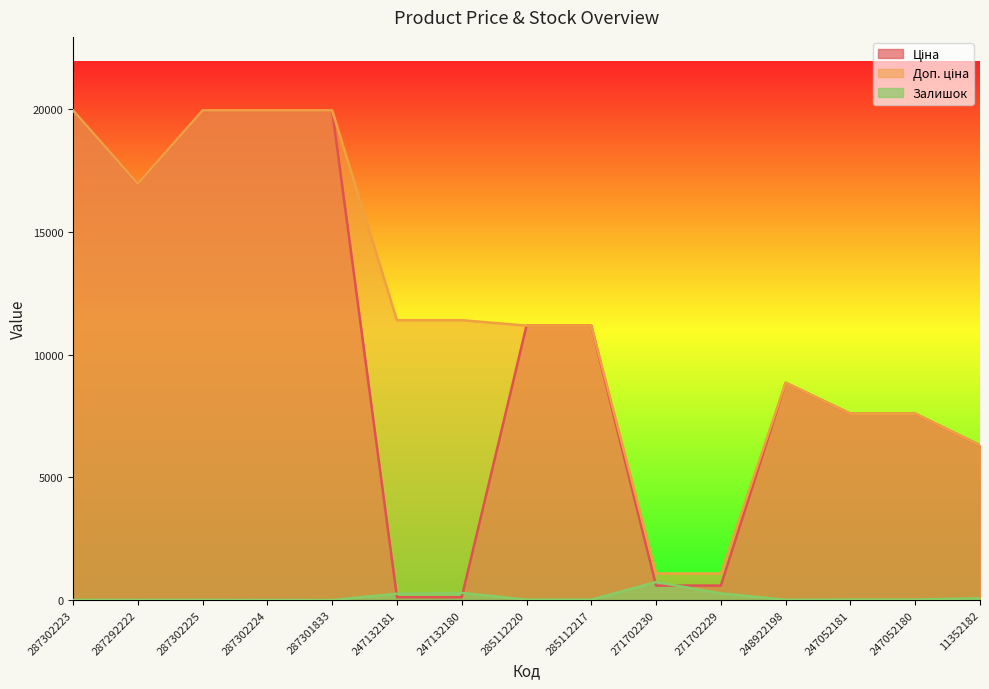

Where is Ціна nearest to the value 10039?

285112220